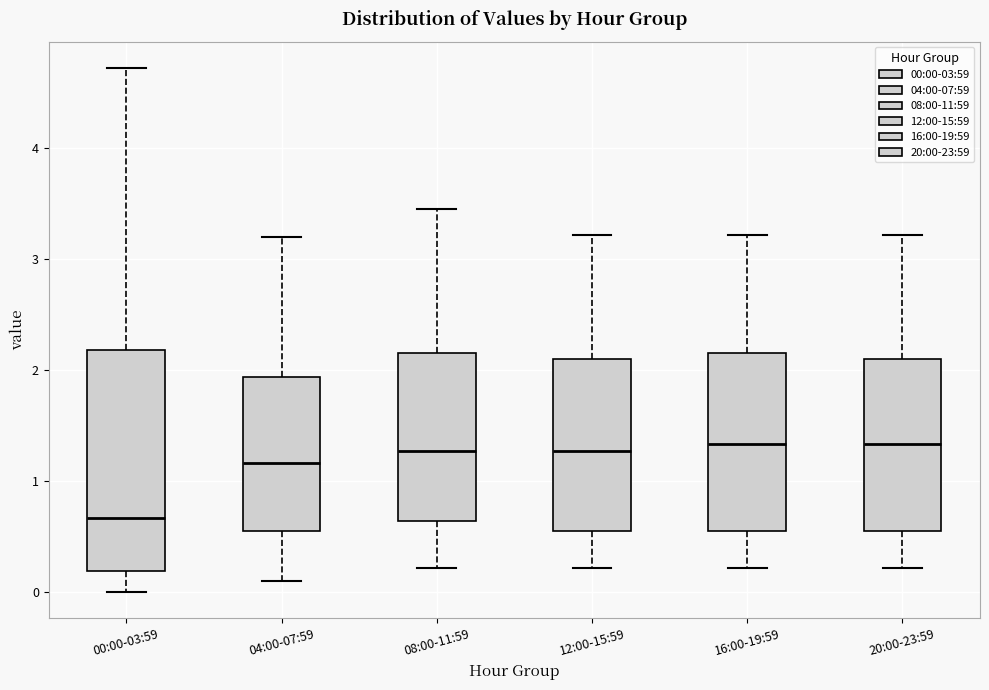

Where does the median line of the box for 04:00-07:59 sit on the y-axis? The values are not printed on the chart, so give them approximately, as read against the axis.

1.2